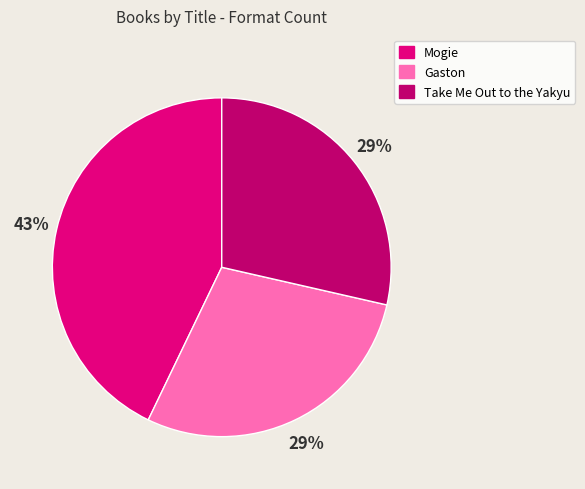

Does any single category account for the majority?

No